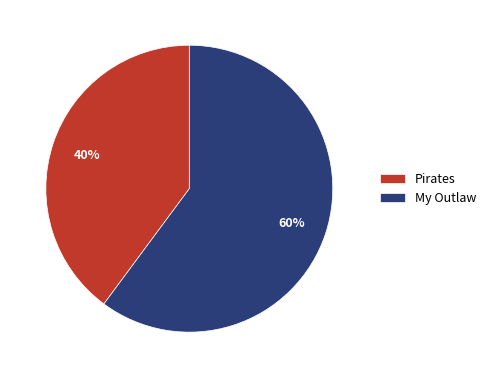

Which slice is the largest?

My Outlaw